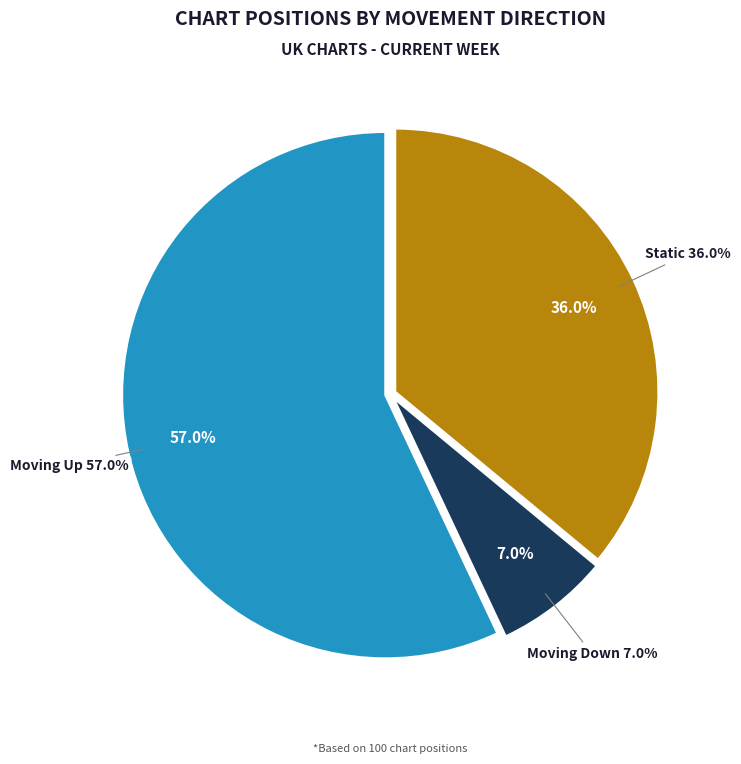

Does down account for over 50% of the chart?

No